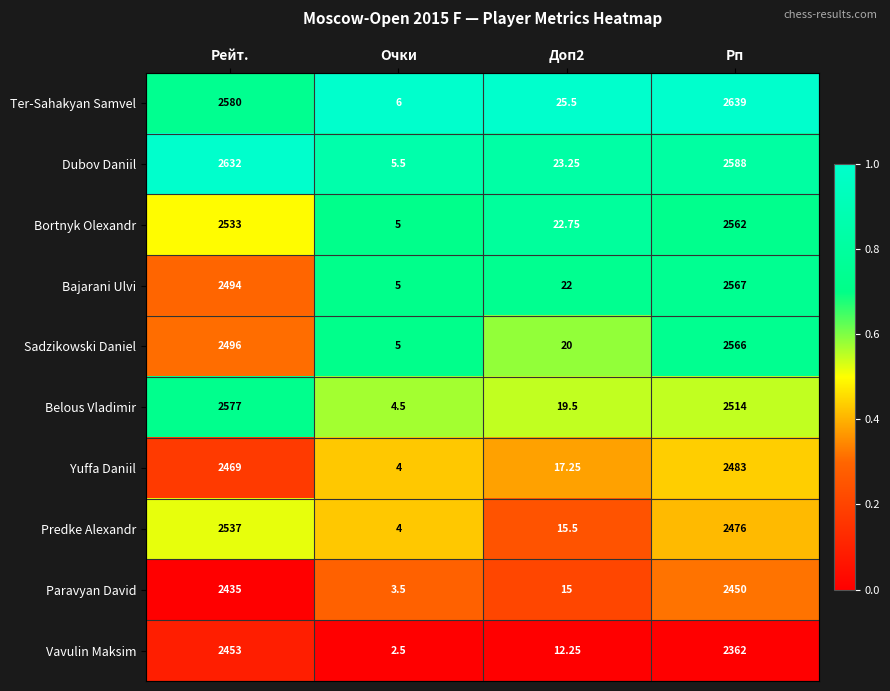

At which label does Bajarani Ulvi reach its peak?

Рп